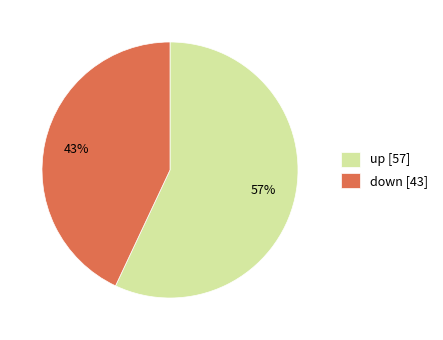

Is there any slice that represents more than half of the pie?

Yes